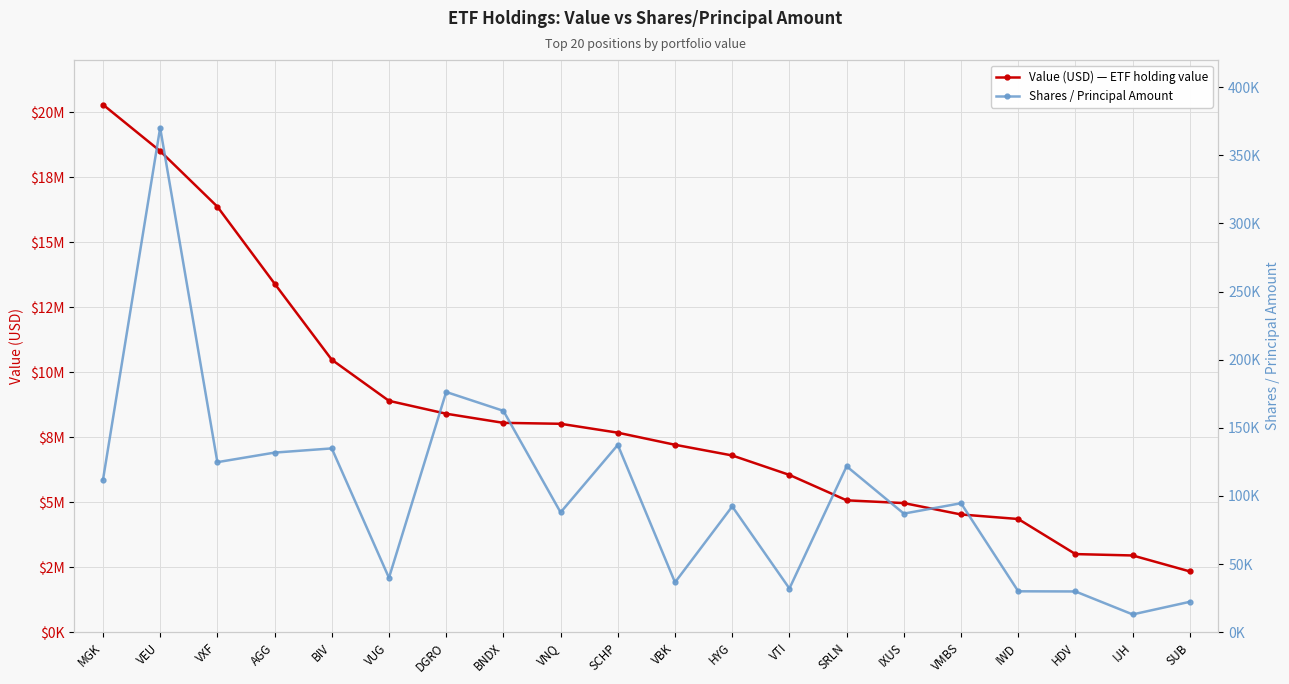

At how many categories does at least one series exceed 651293?

20